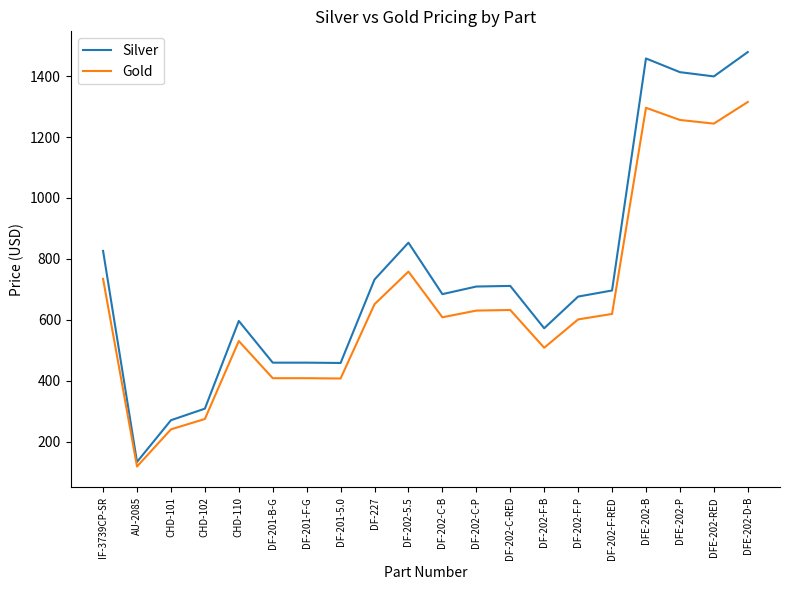

True or false: Gold has more than 1 points higher than both neighbors.

True